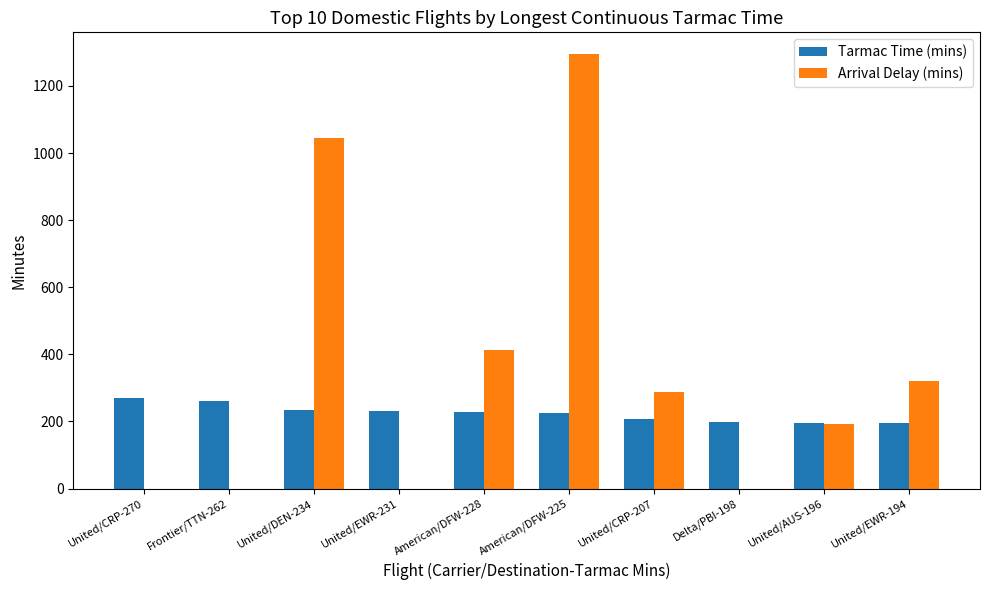

Count the number of categories in the chart.

10